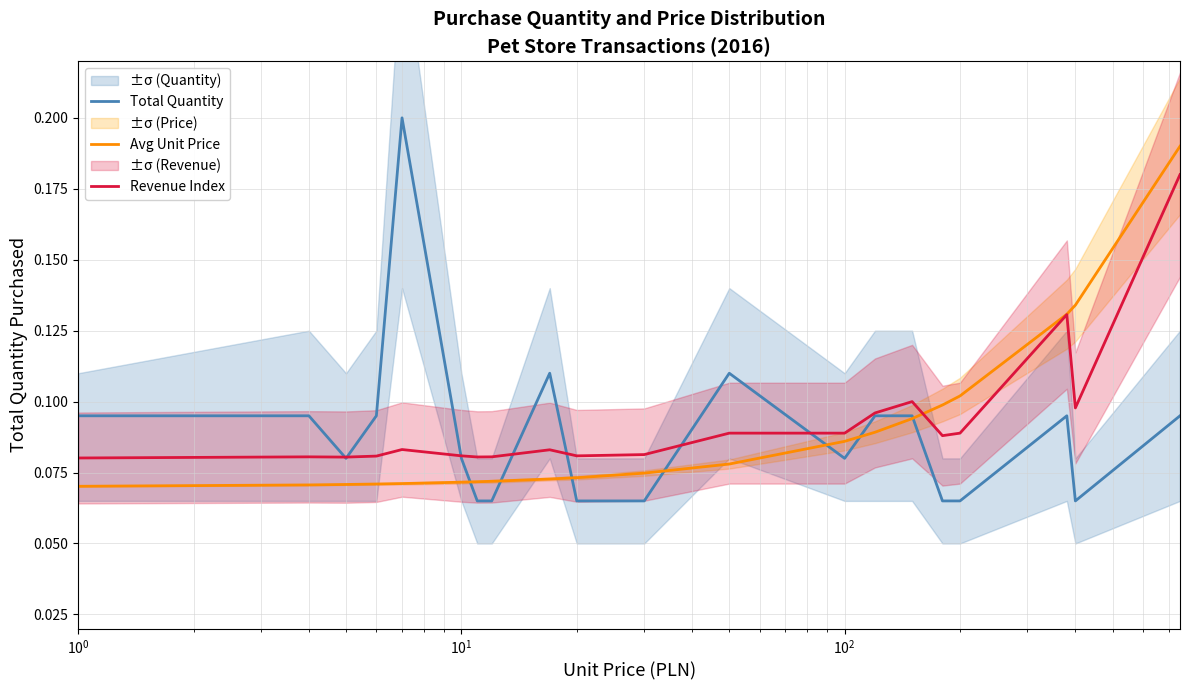

Is this an area chart (filled region under the line)?

No